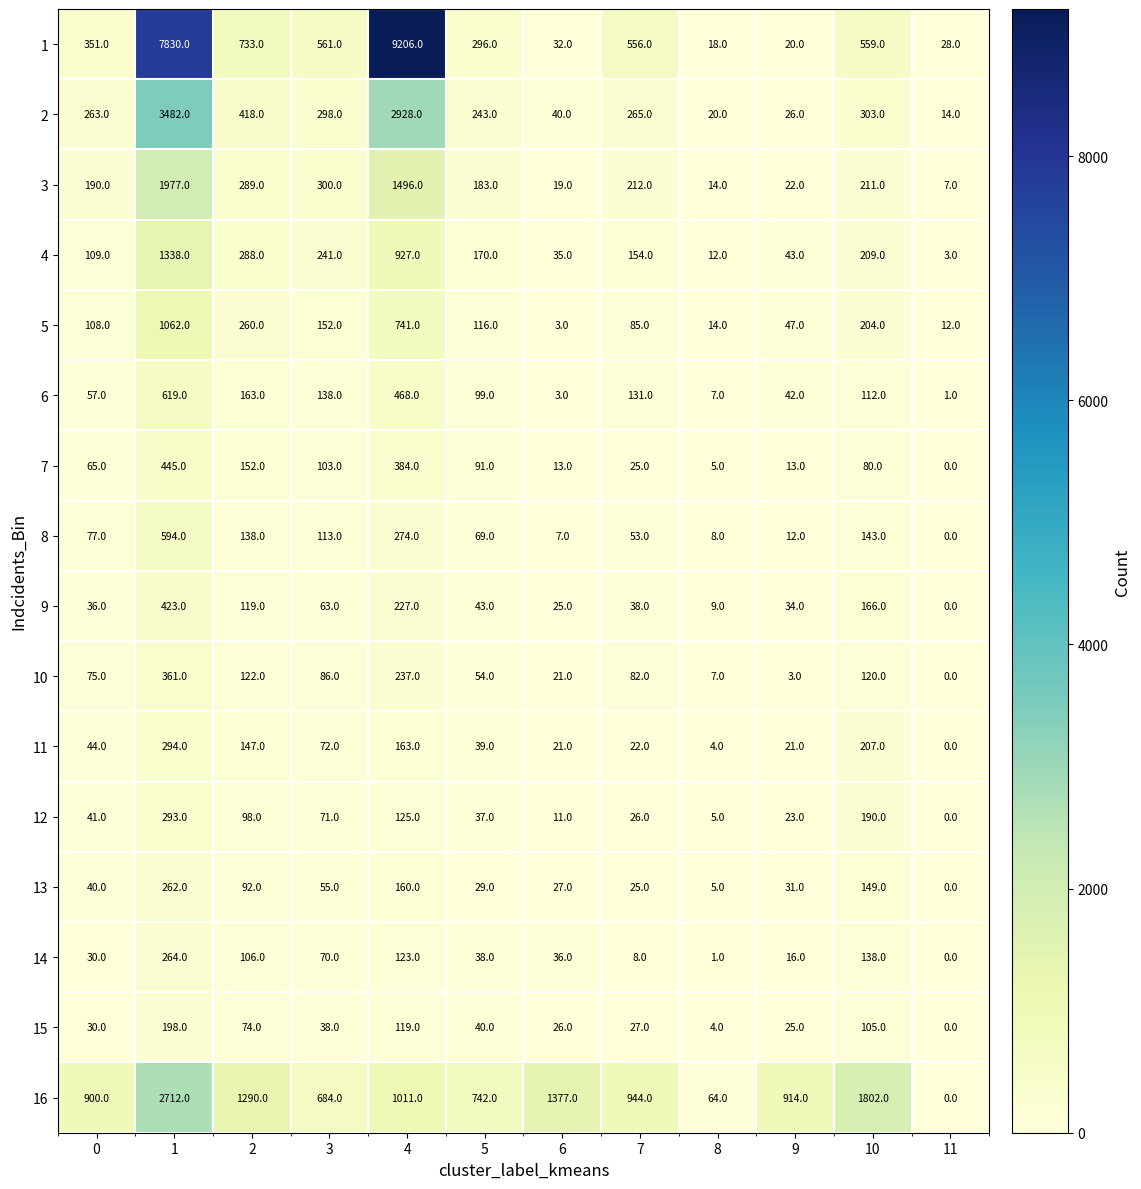

What is the spread (max minus min) of values at 11?

28